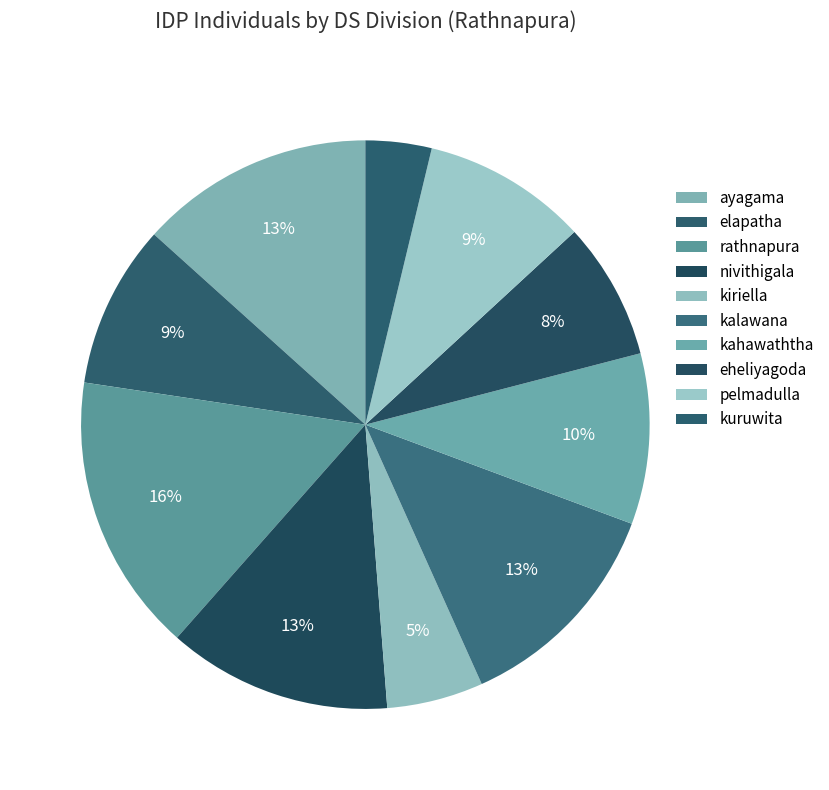

To the nearest percent, what portion does kiriella represent?

5%